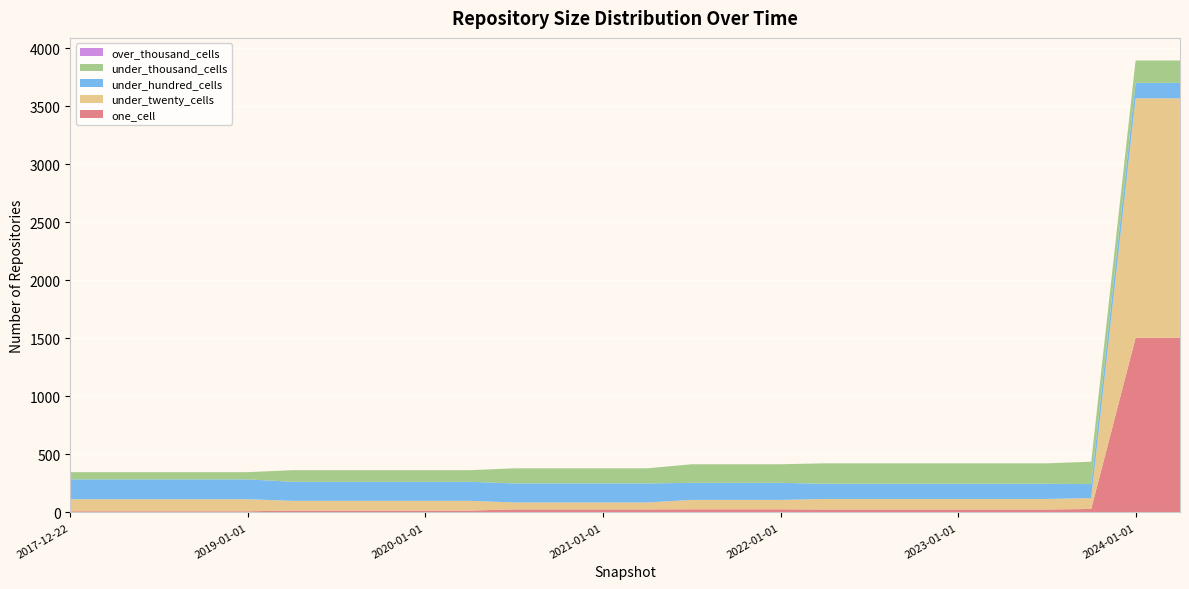

Reading left to right, extract all data points from this chart.

one_cell: 10	10	10	10	10	16	16	16	16	16	26	26	26	26	27	27	27	25	25	25	25	25	25	30	1504	1504
under_twenty_cells: 104	104	104	104	104	84	84	84	84	84	60	60	60	60	81	81	81	91	91	91	91	91	91	94	2063	2063
under_hundred_cells: 171	171	171	171	171	164	164	164	164	164	164	164	164	164	147	147	147	131	131	131	131	131	131	120	133	133
under_thousand_cells: 62	62	62	62	62	100	100	100	100	100	130	130	130	130	160	160	160	176	176	176	176	176	176	193	193	193
over_thousand_cells: 0	0	0	0	0	0	0	0	0	0	0	0	0	0	0	0	0	0	0	0	0	0	0	0	0	0